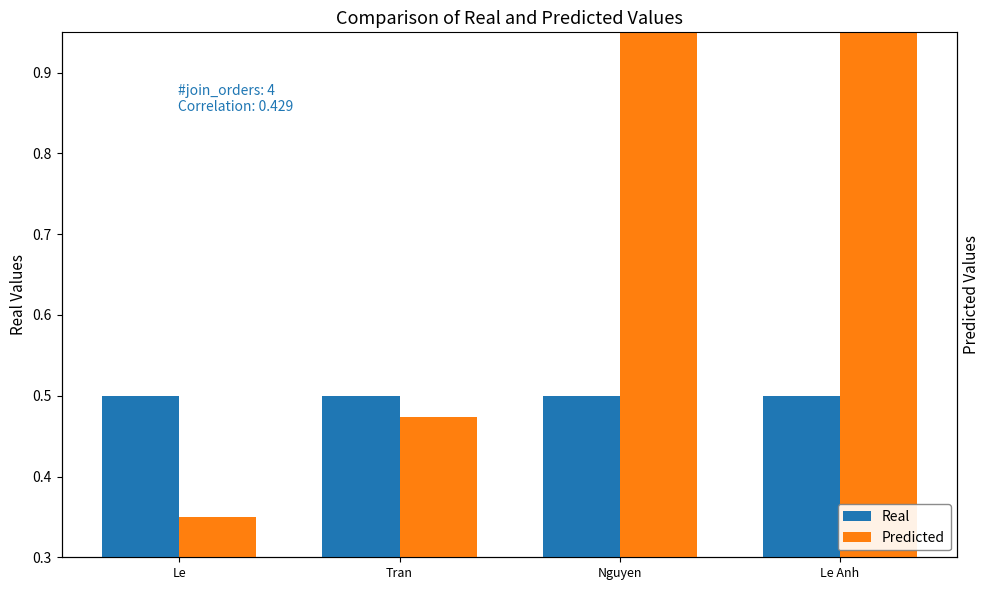

What is the spread (max minus min) of values at Le Anh?

0.4